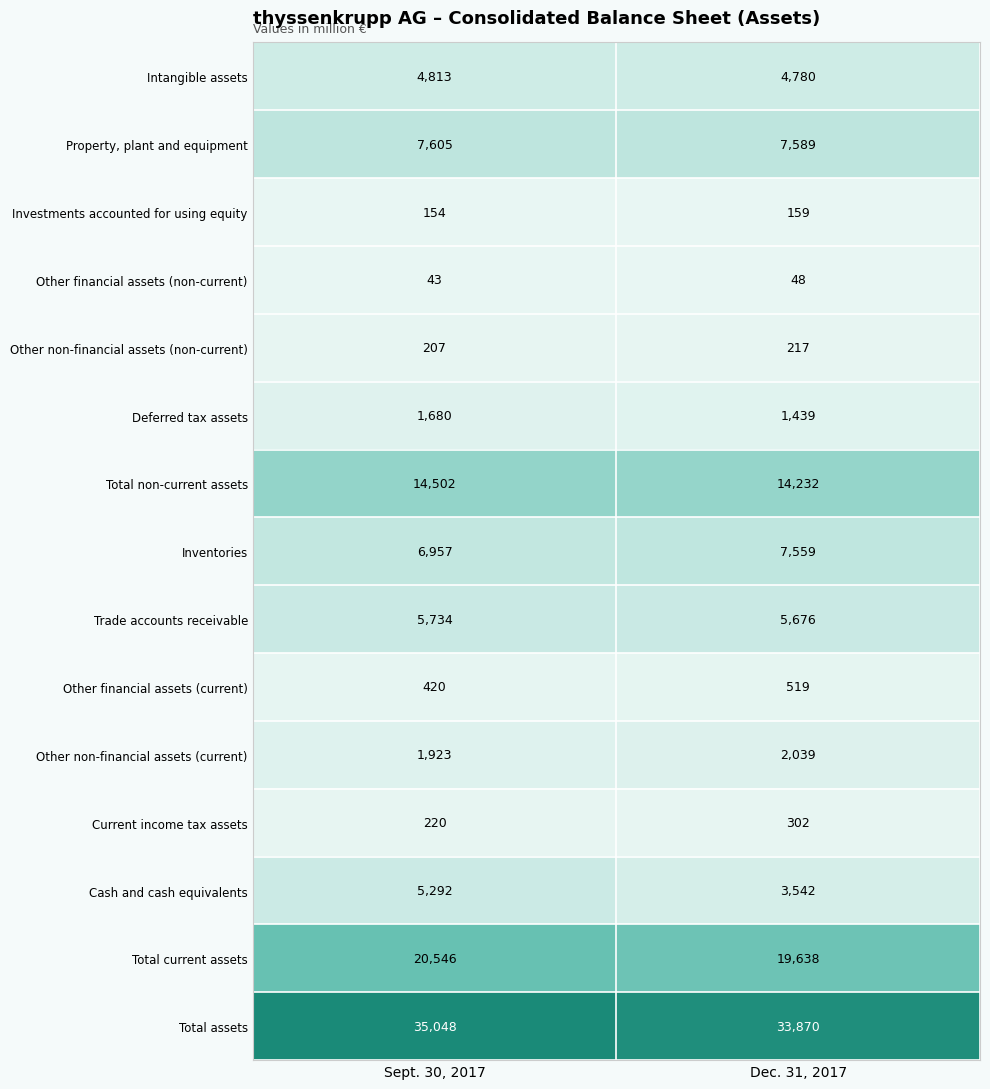

What is the sum of all Total current assets values?

40184